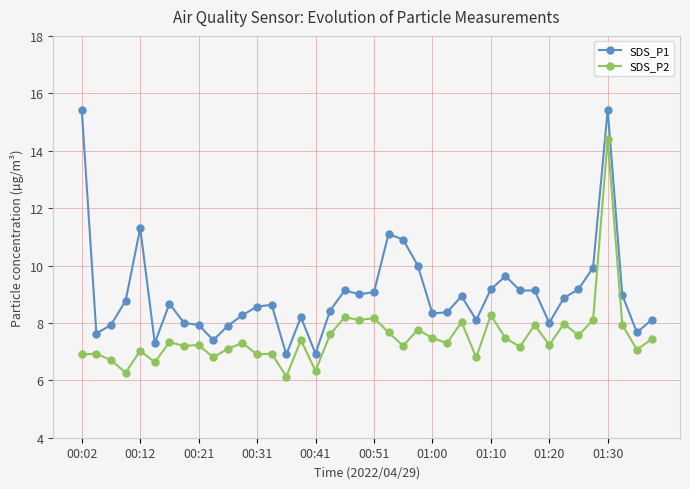

What is the average value of the SDS_P1 series?

9.0